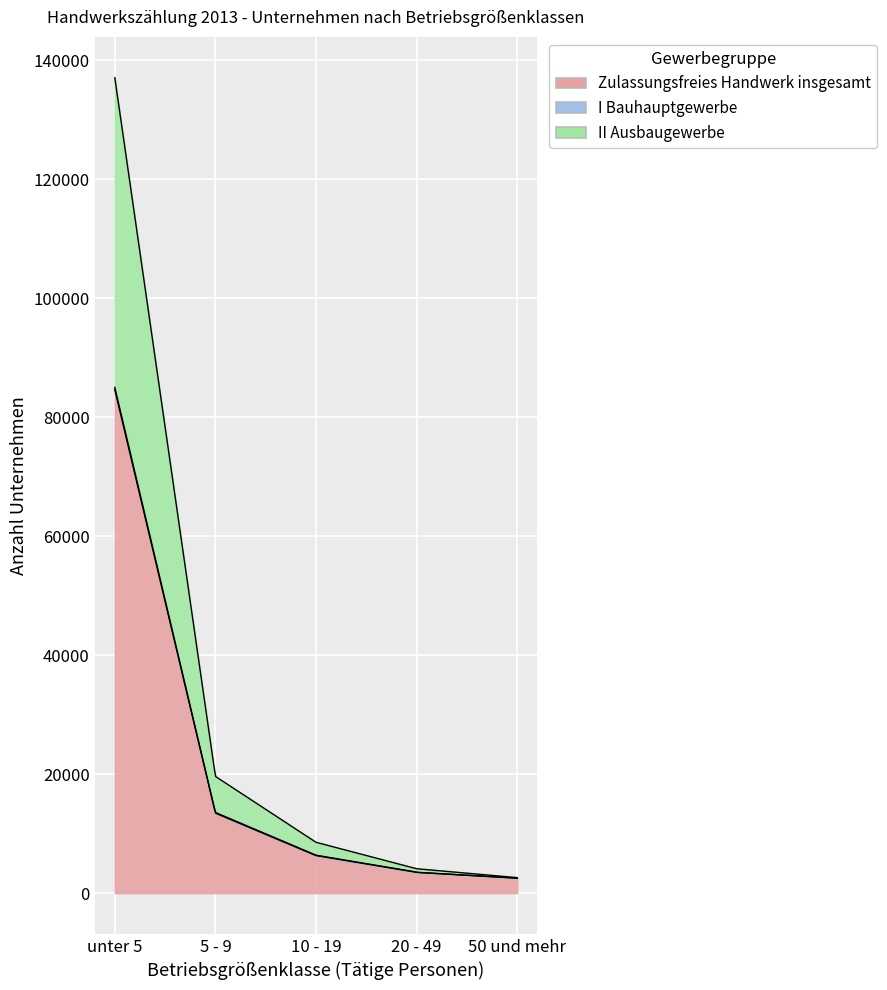

What is the maximum value shown in the chart?

84626